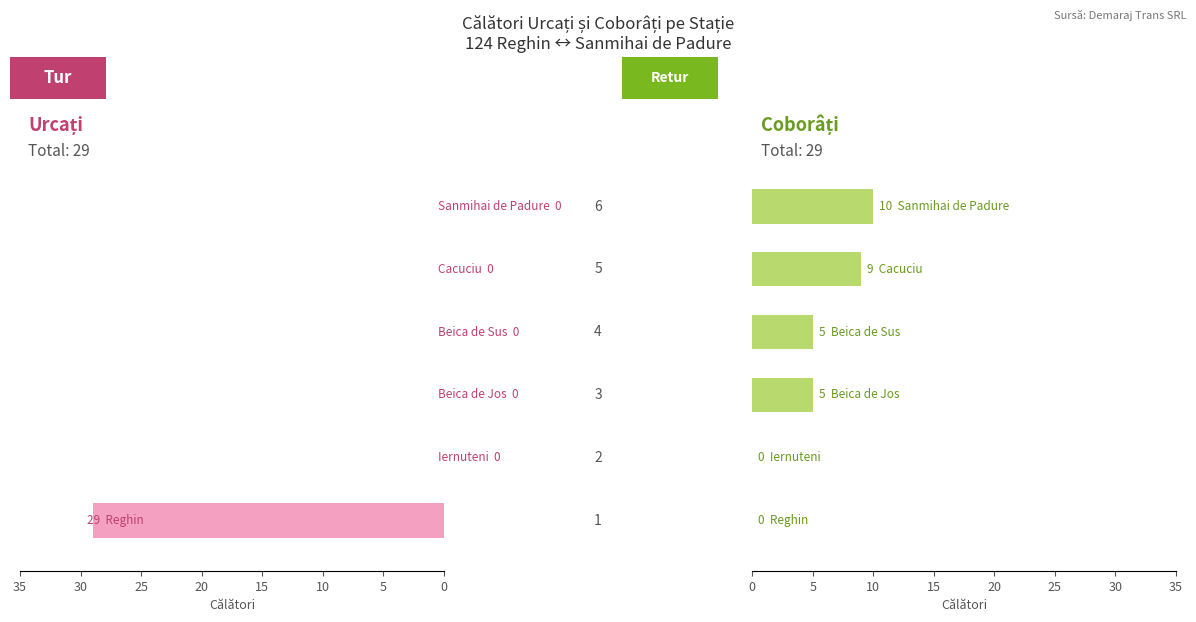

List the series in order of their peak value, highest first.

Urcați, Coborâți